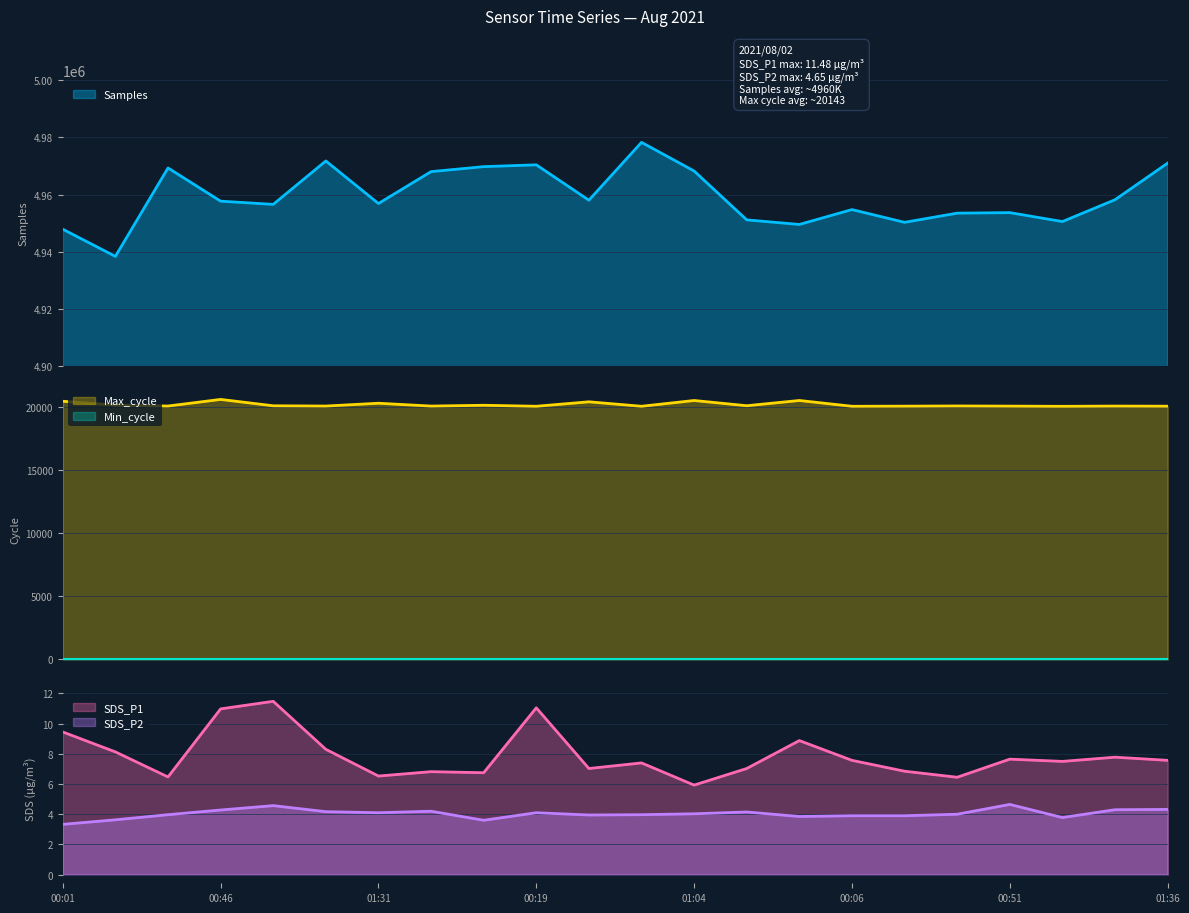

Count the number of categories in the chart.

22